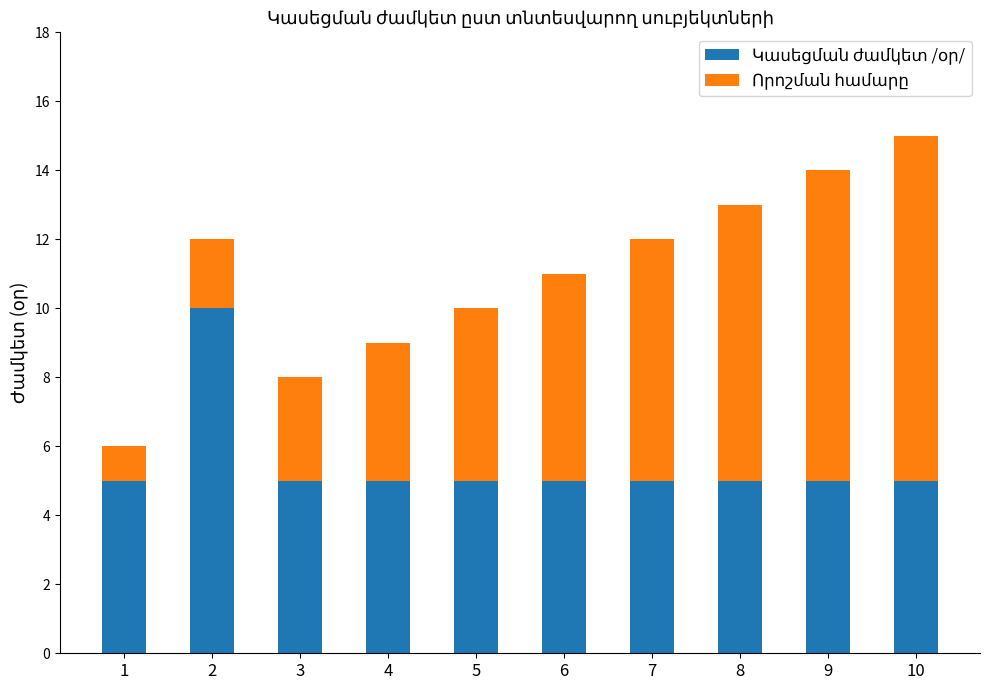

At which category is the sum across all series the highest?

10